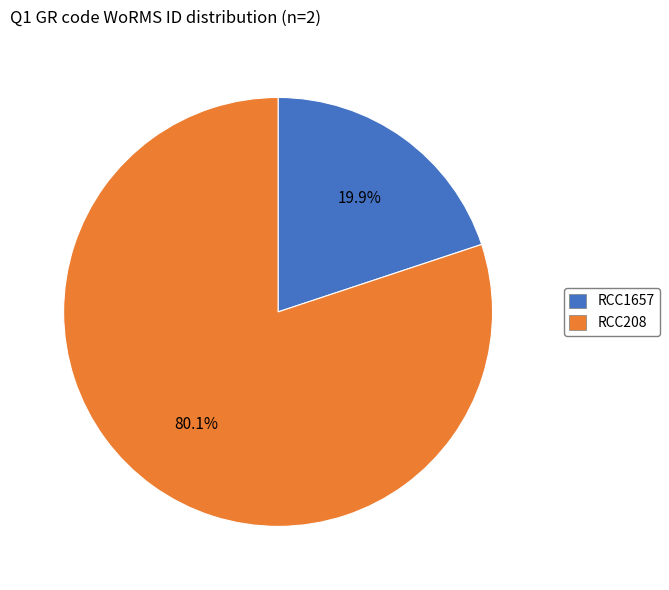

Combined, what portion of the pie is RCC1657 and RCC208?

100.0%